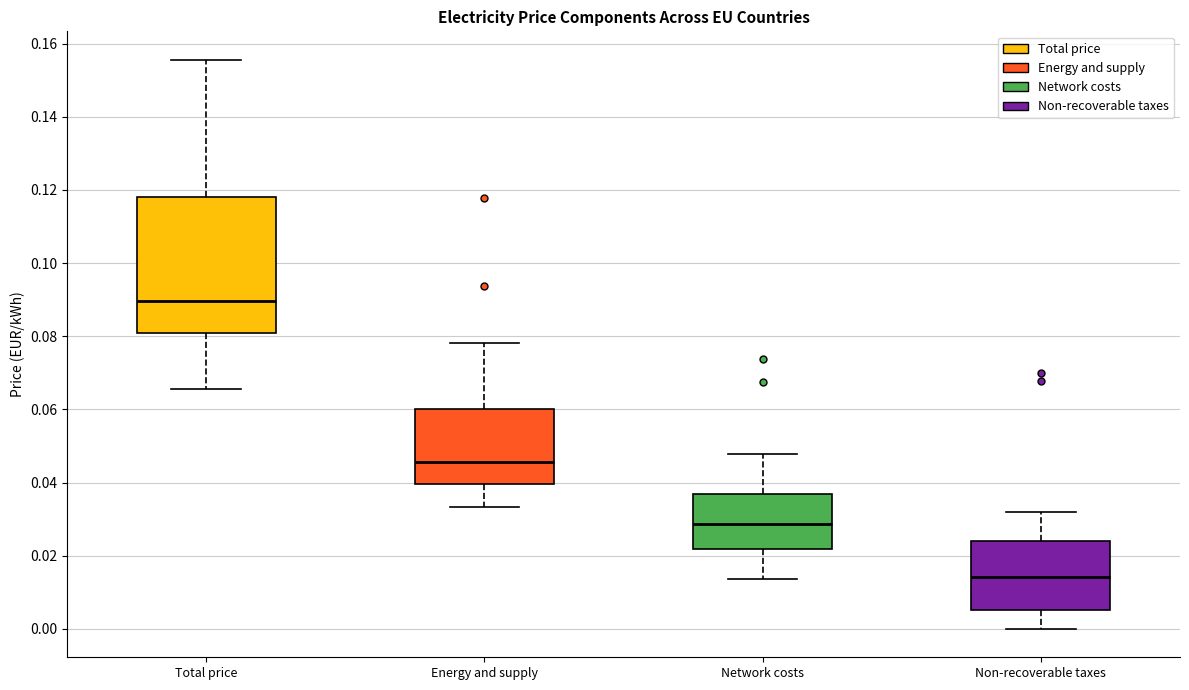

Comparing the boxes themselves (not the whiskers), which one is the tallest?

Total price